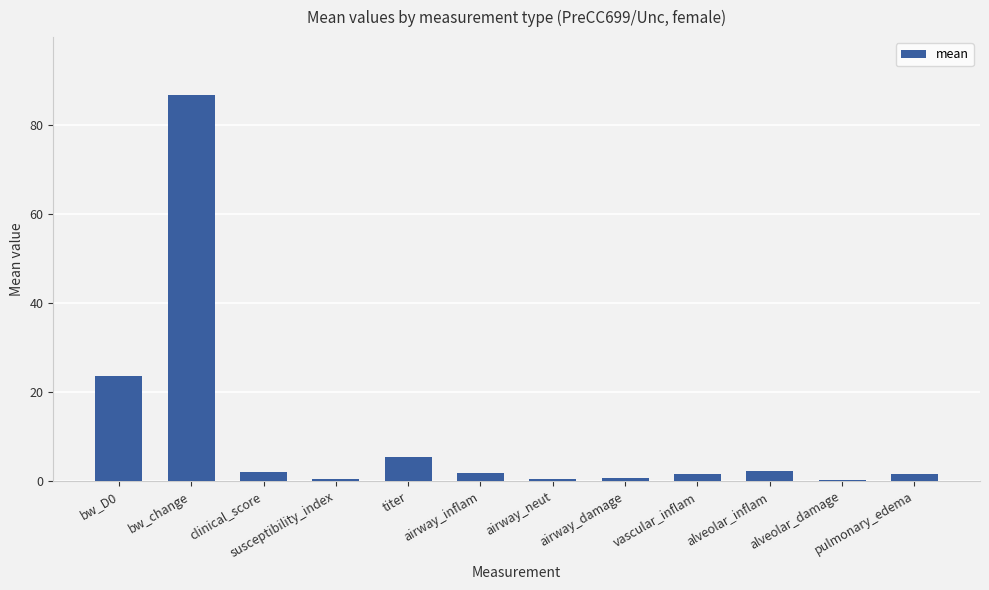

At which label is the value closest to 43?

bw_D0